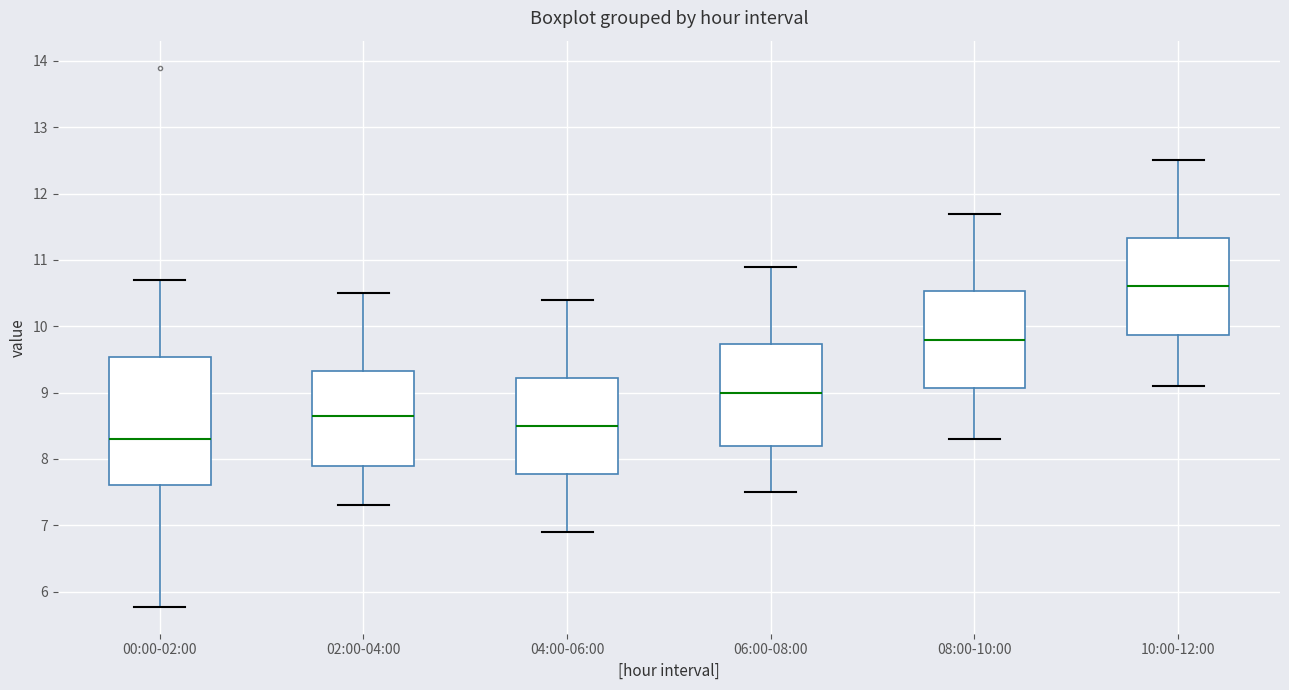

Reading left to right, read every box against the y-axis: the position of its median line, the range the box covers, and the ends of its whiskers. The values are not printed on the chart, so give them approximately, as read against the axis.

00:00-02:00: median 8.3, box 7.6 to 9.5, whiskers 5.8 to 10.7
02:00-04:00: median 8.7, box 7.9 to 9.3, whiskers 7.3 to 10.5
04:00-06:00: median 8.5, box 7.8 to 9.2, whiskers 6.9 to 10.4
06:00-08:00: median 9.0, box 8.2 to 9.7, whiskers 7.5 to 10.9
08:00-10:00: median 9.8, box 9.1 to 10.5, whiskers 8.3 to 11.7
10:00-12:00: median 10.6, box 9.9 to 11.3, whiskers 9.1 to 12.5